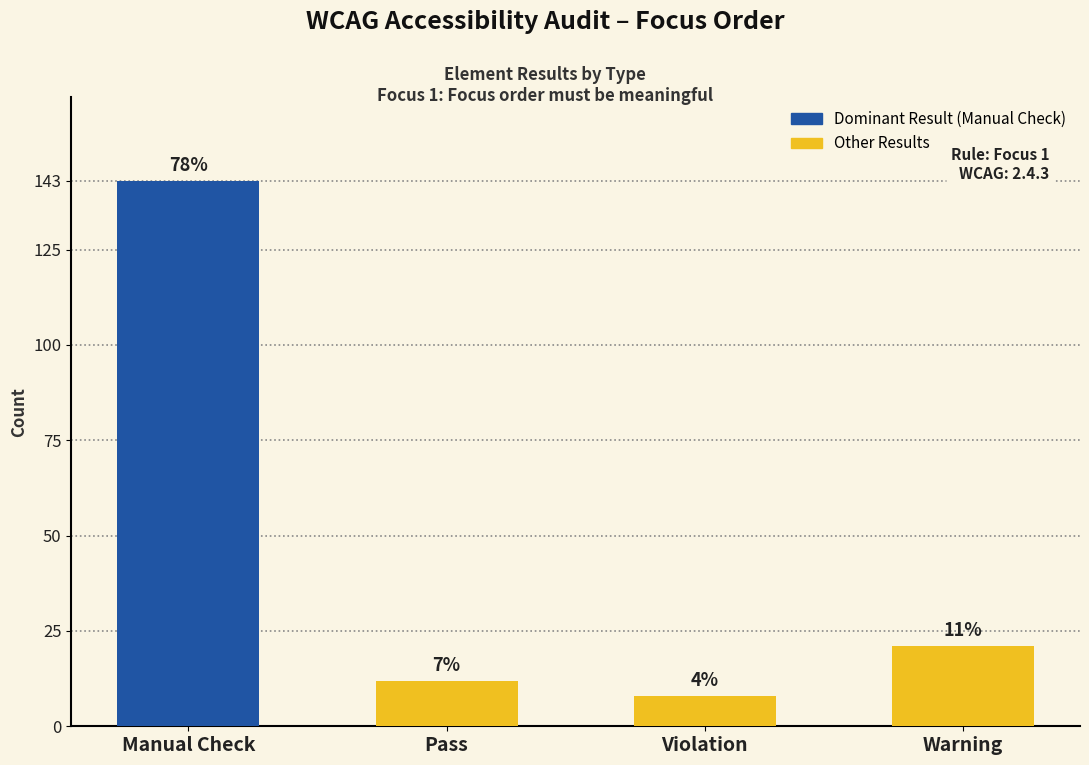

Which category has the highest value across all series?

Manual Check